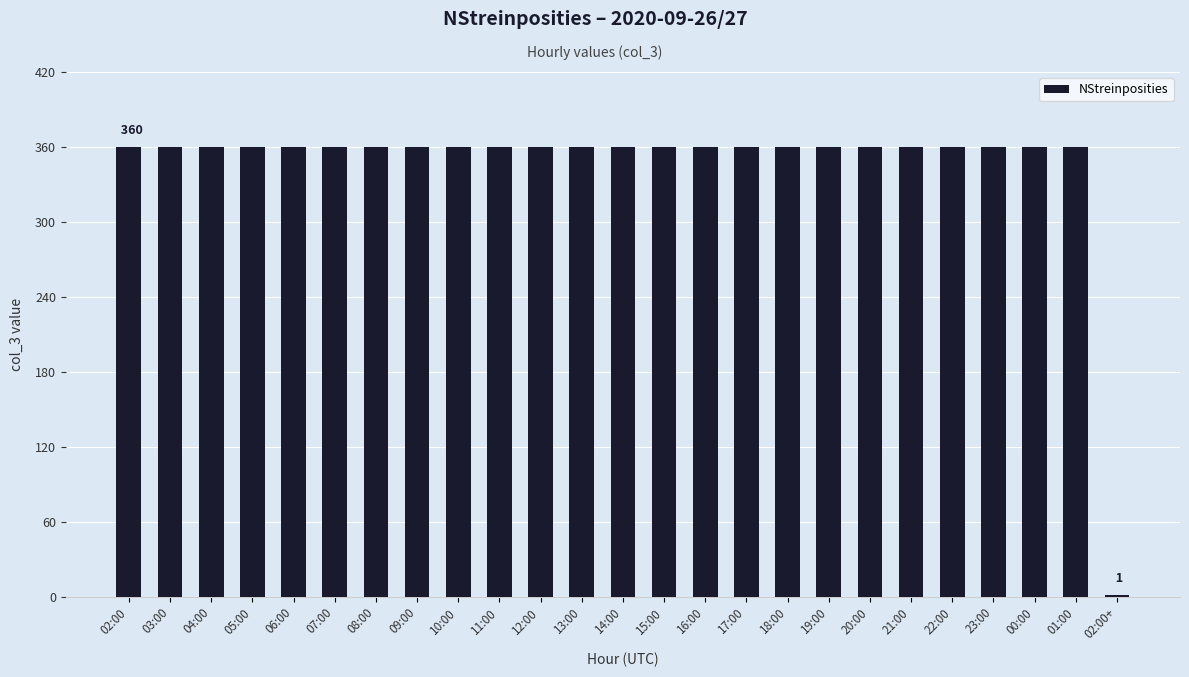

What is the sum of all values?

8641